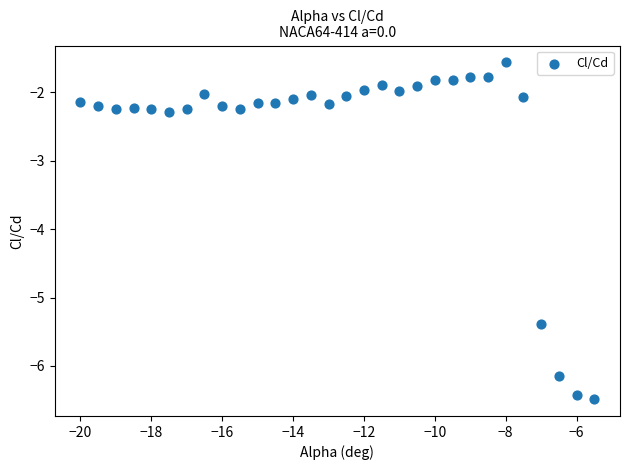

What is the range of Y values (max minus min)?

4.9